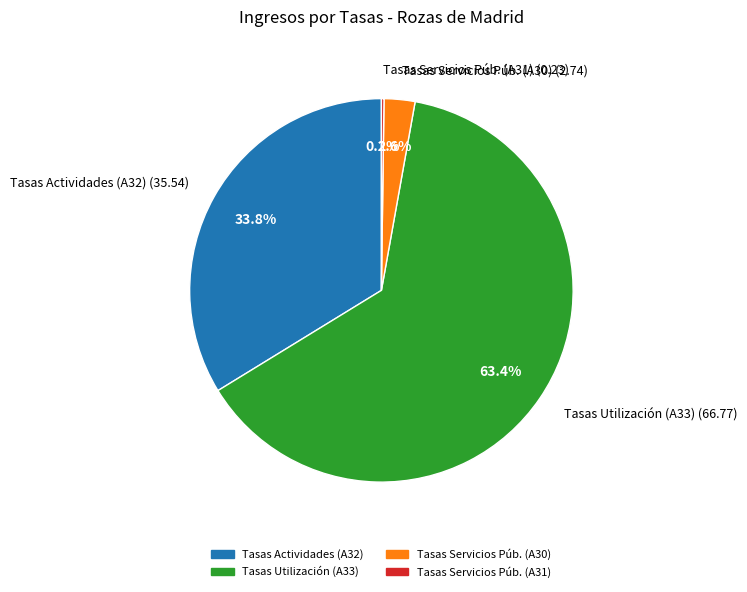

What is the largest slice in the pie chart?

Tasas Utilización (A33) (66.77)